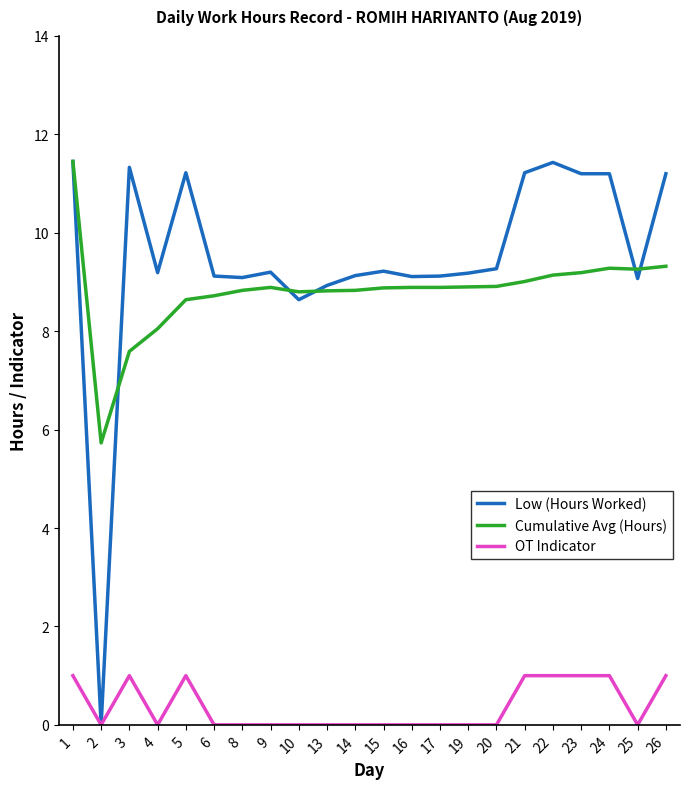

Which series changed the most between 1 and 25?

Low (Hours Worked)